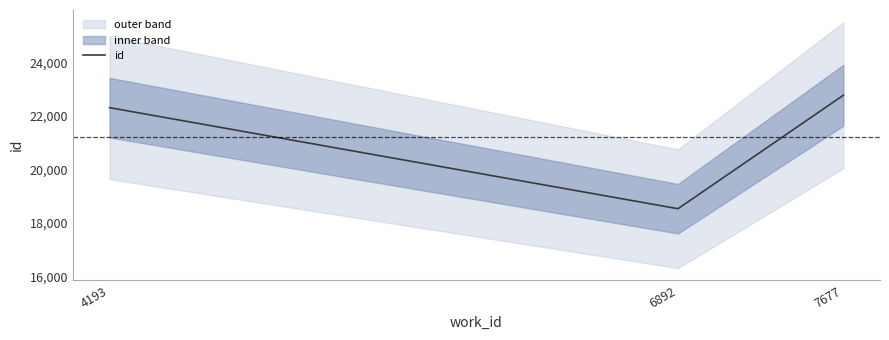

The value at 4193 is 22313. True or false?

True